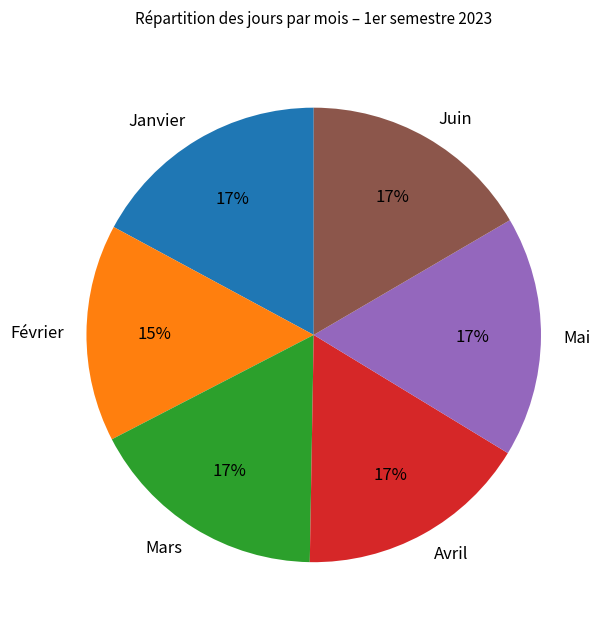

Do Mars and Février together represent more than half of the pie?

No